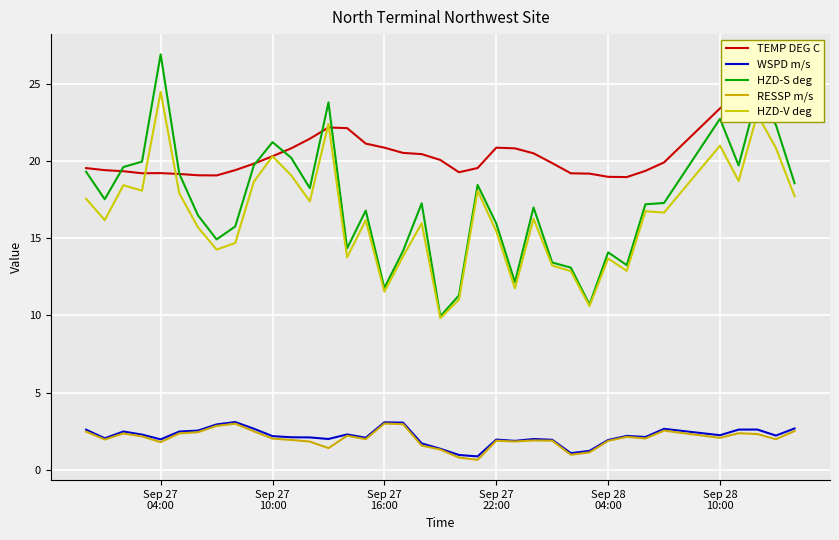

True or false: HZD-V deg has more than 2 points higher than both neighbors.

True